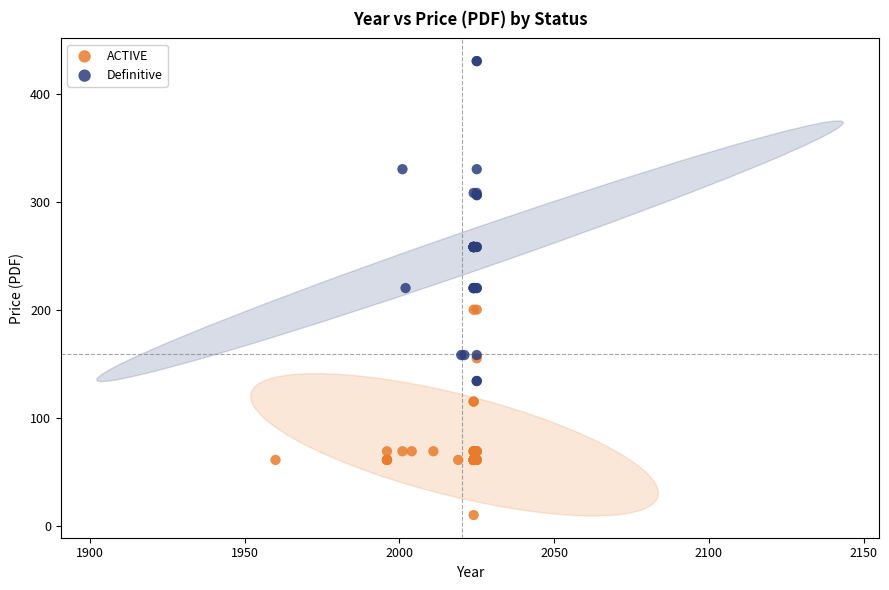

Which series has the largest Y range (max minus min)?

Definitive